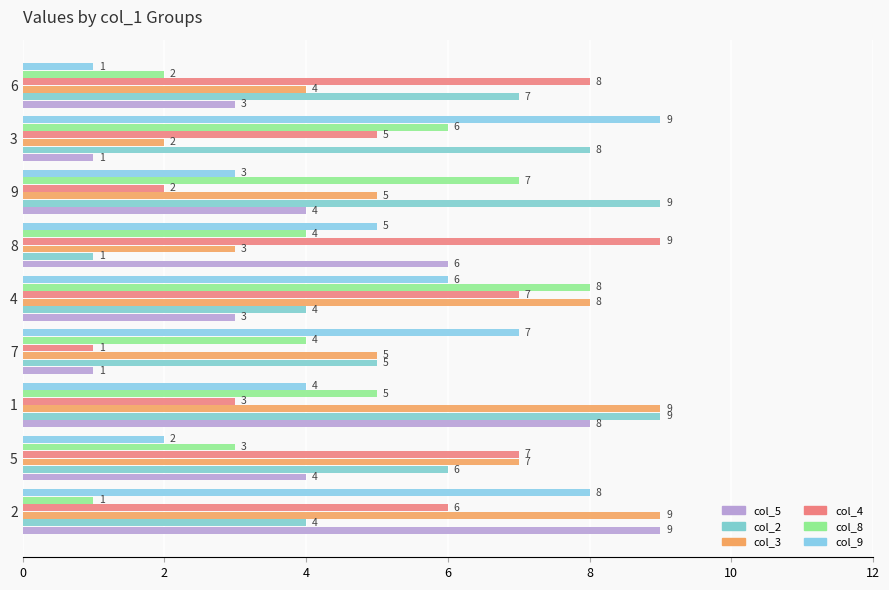

How many distinct data groups are displayed?

6